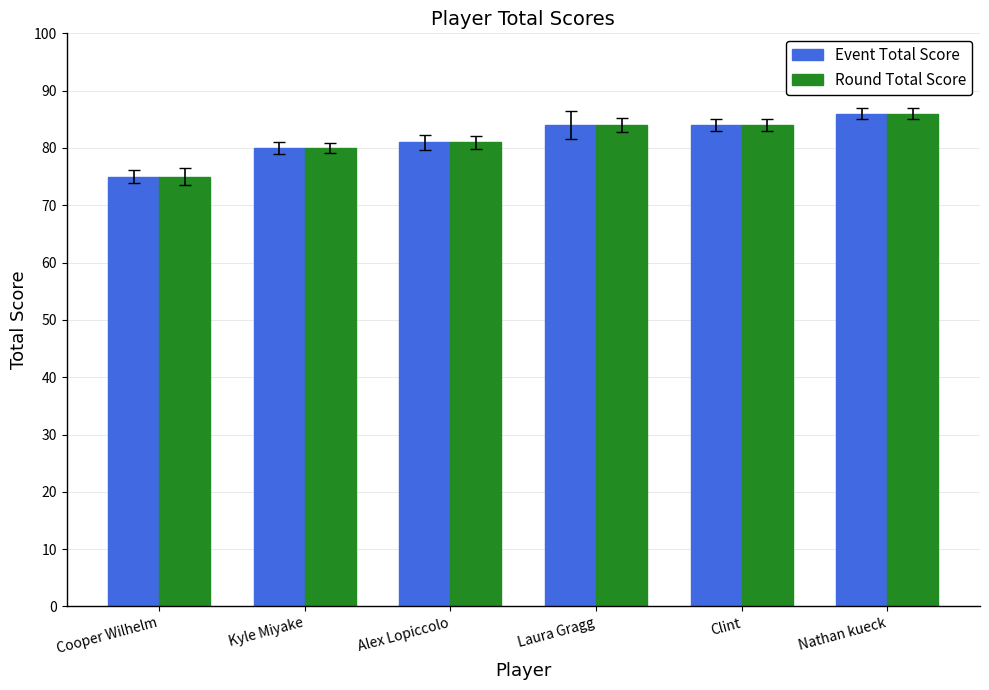

What position from the right is Cooper Wilhelm?

6